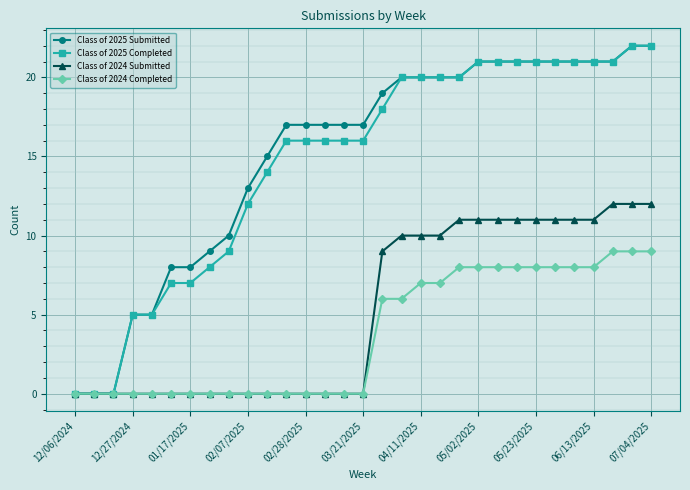

What is the maximum value for Class of 2025 Completed?

22